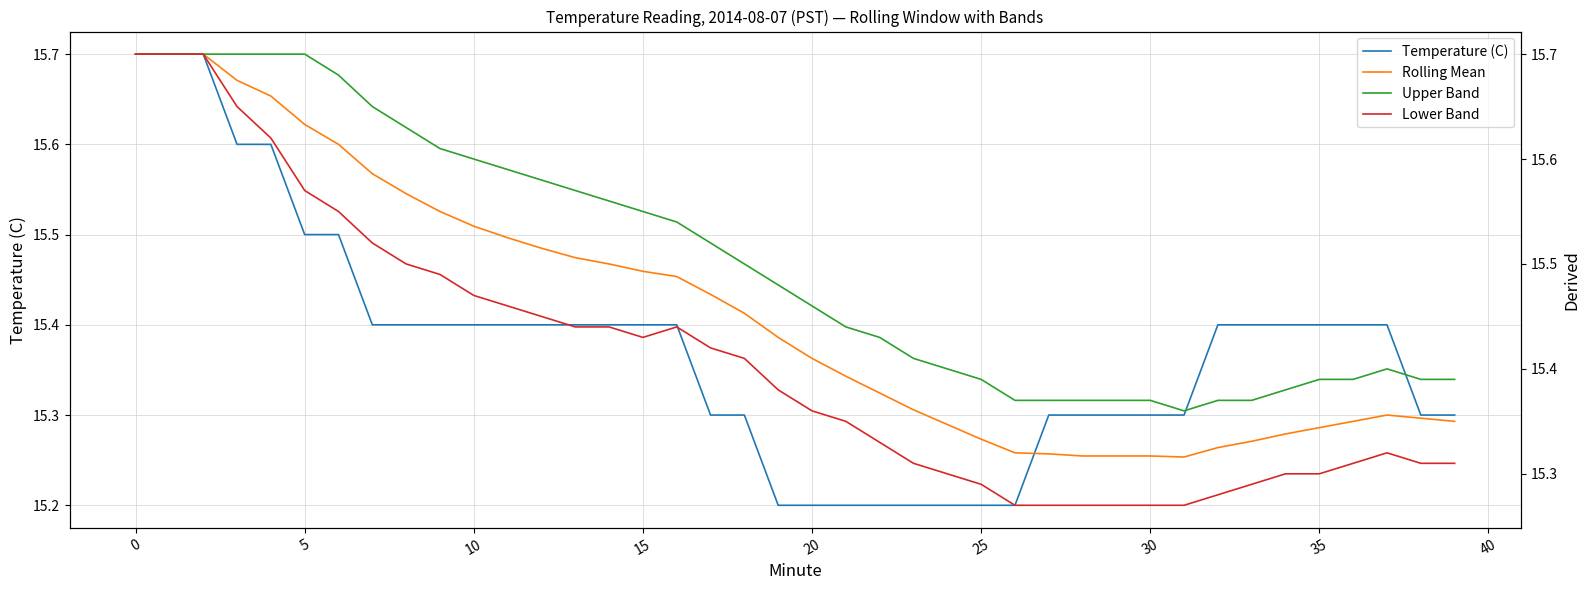

What is the highest value of the Temperature (C) series?

15.7